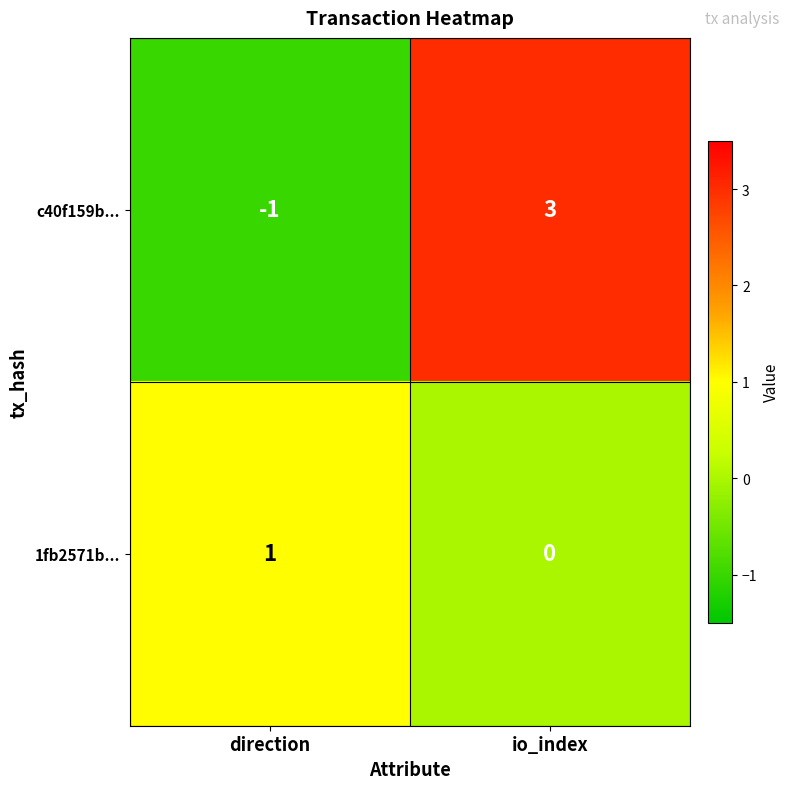

Which series has the largest total across all categories?

c40f159b...